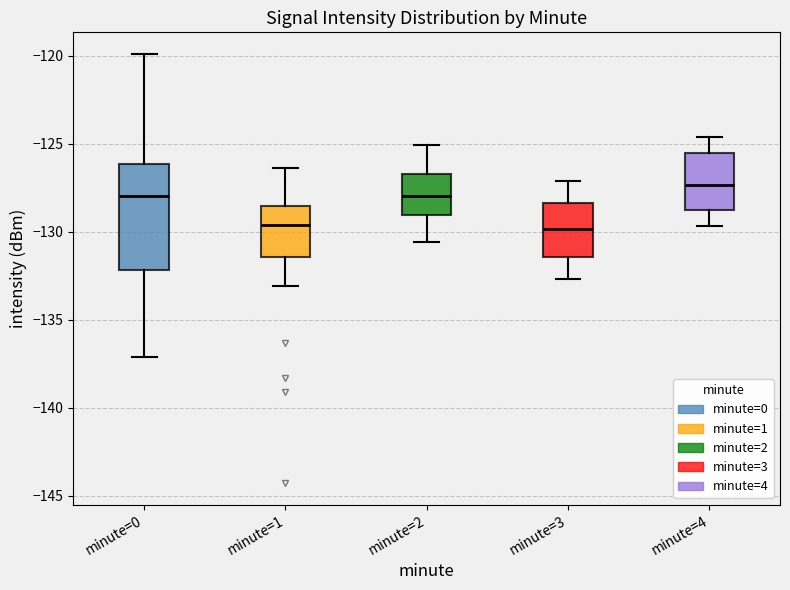

Reading left to right, transcribe this box plot: for each box, give where its median line is, the range the box spans, and where its two whiskers end, as read against the y-axis. The values are not printed on the chart, so give them approximately, as read against the axis.

minute=0: median -128.0, box -132.0 to -126.0, whiskers -137.0 to -120.0
minute=1: median -129.5, box -131.5 to -128.5, whiskers -133.0 to -126.5
minute=2: median -128.0, box -129.0 to -126.5, whiskers -130.5 to -125.0
minute=3: median -130.0, box -131.5 to -128.5, whiskers -132.5 to -127.0
minute=4: median -127.5, box -129.0 to -125.5, whiskers -129.5 to -124.5